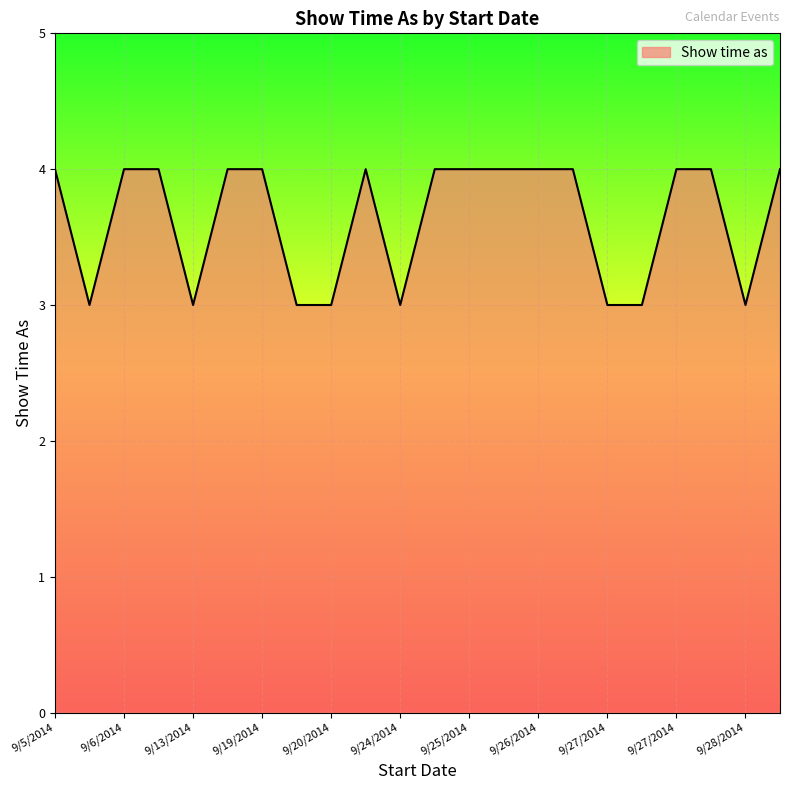

What is the minimum value shown in the chart?

3